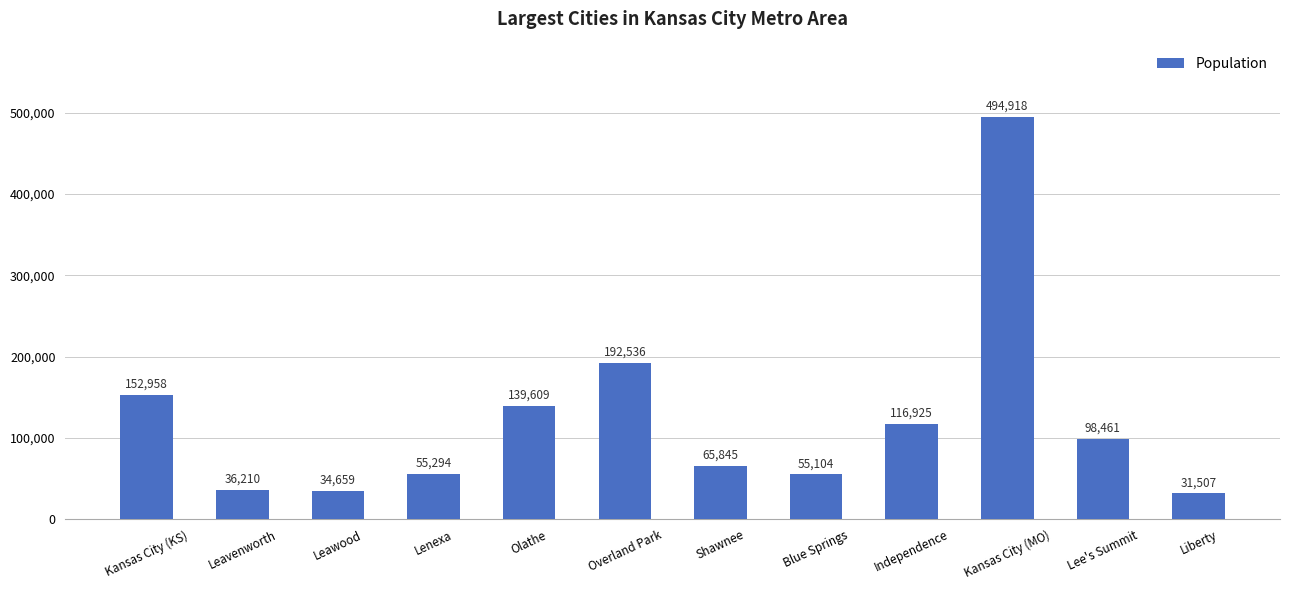

What is the label of the 3rd bar from the left?

Leawood